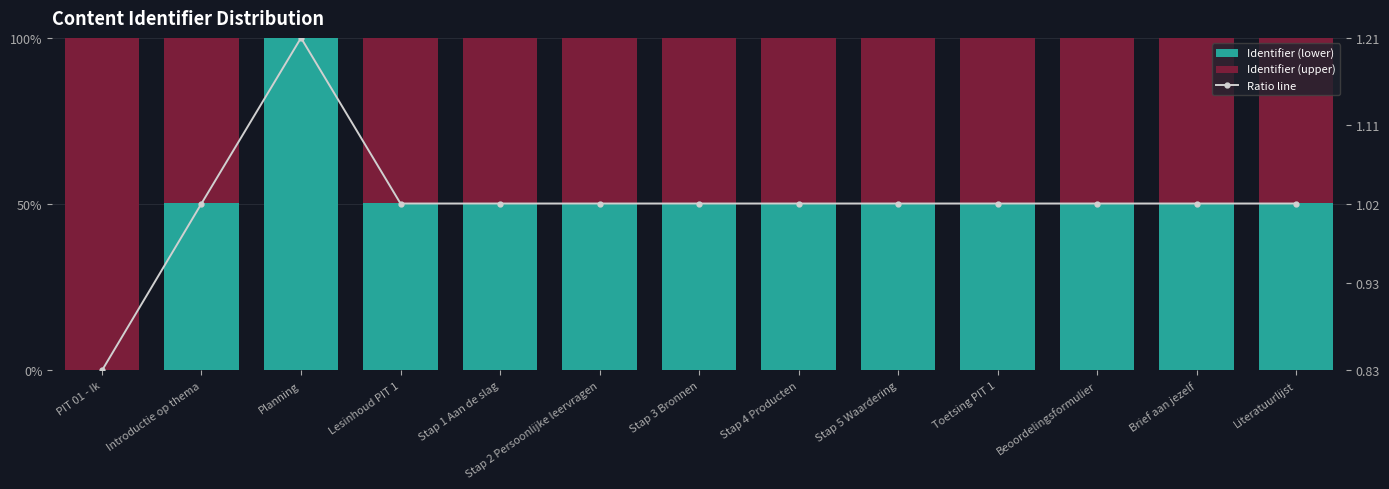

What value does the Ratio line series have at Stap 5 Waardering?

1.0